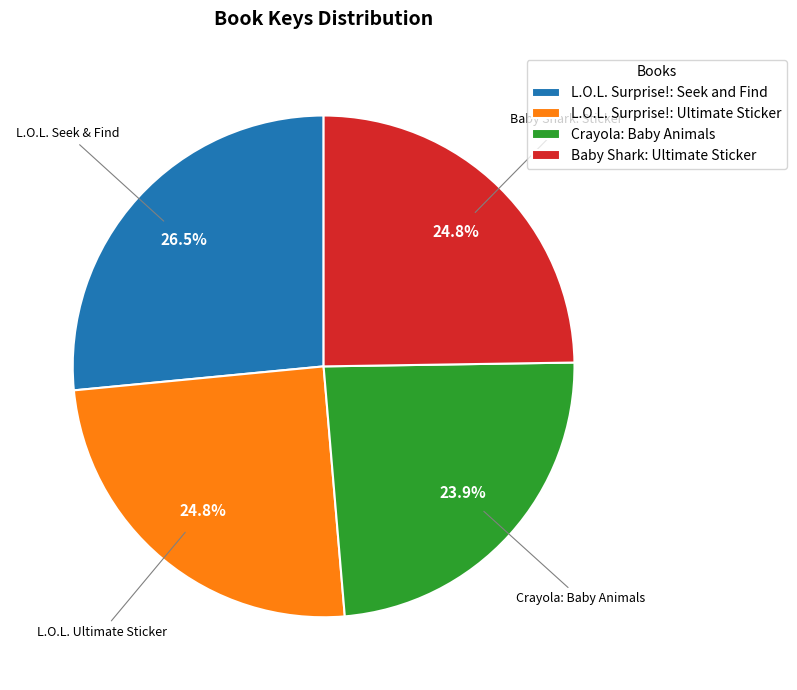

To the nearest percent, what is the difference between the Crayola: Baby Animals and L.O.L. Surprise!: Seek and Find slice percentages?

3%